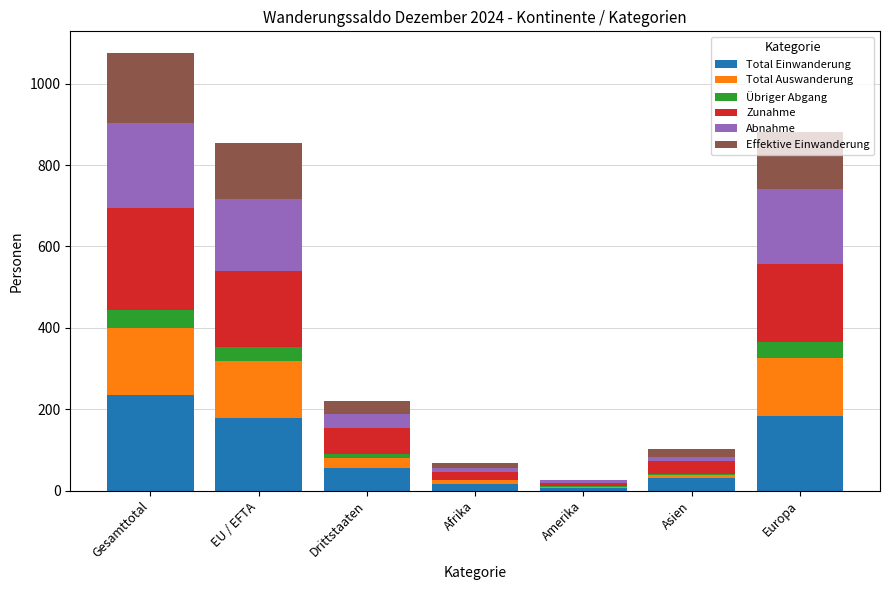

At which category is the sum across all series the highest?

Gesamttotal